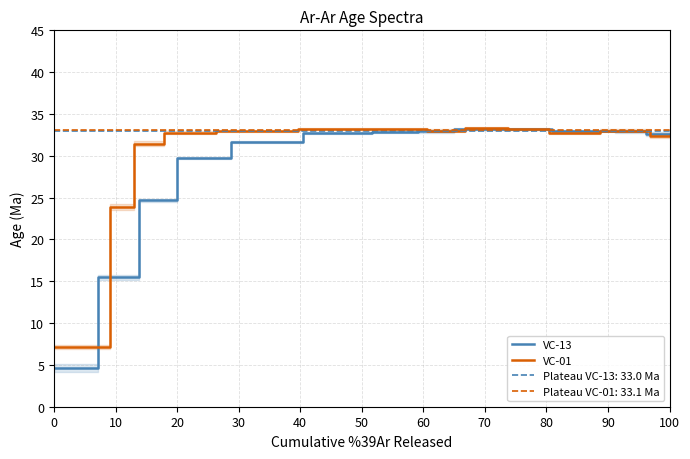

Does the chart have visible grid lines?

Yes